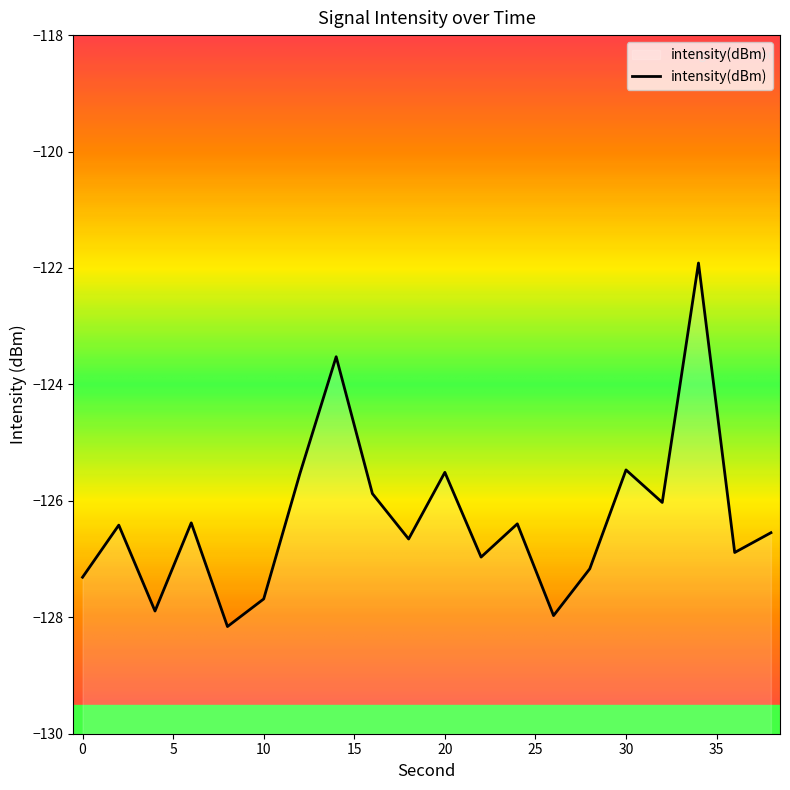

What is the difference between the maximum and minimum values?

6.2